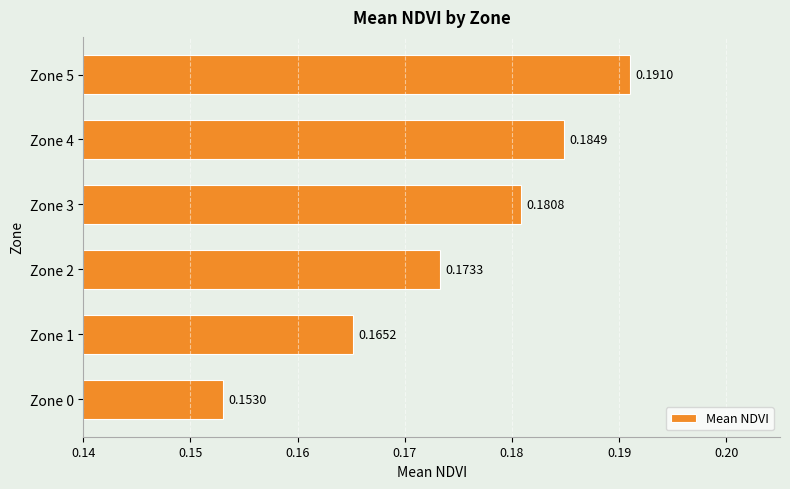

Between Zone 2 and Zone 5, which is larger?

Zone 5